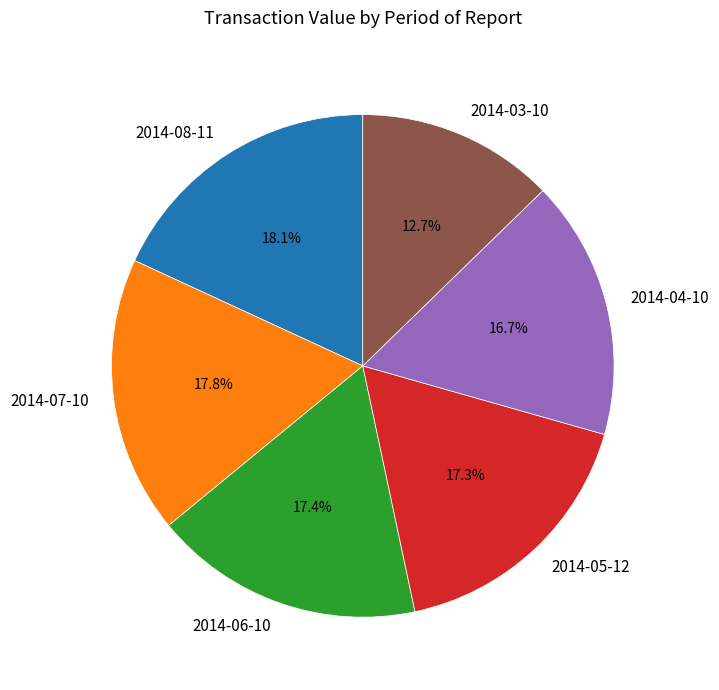

Is there a majority slice in this chart?

No